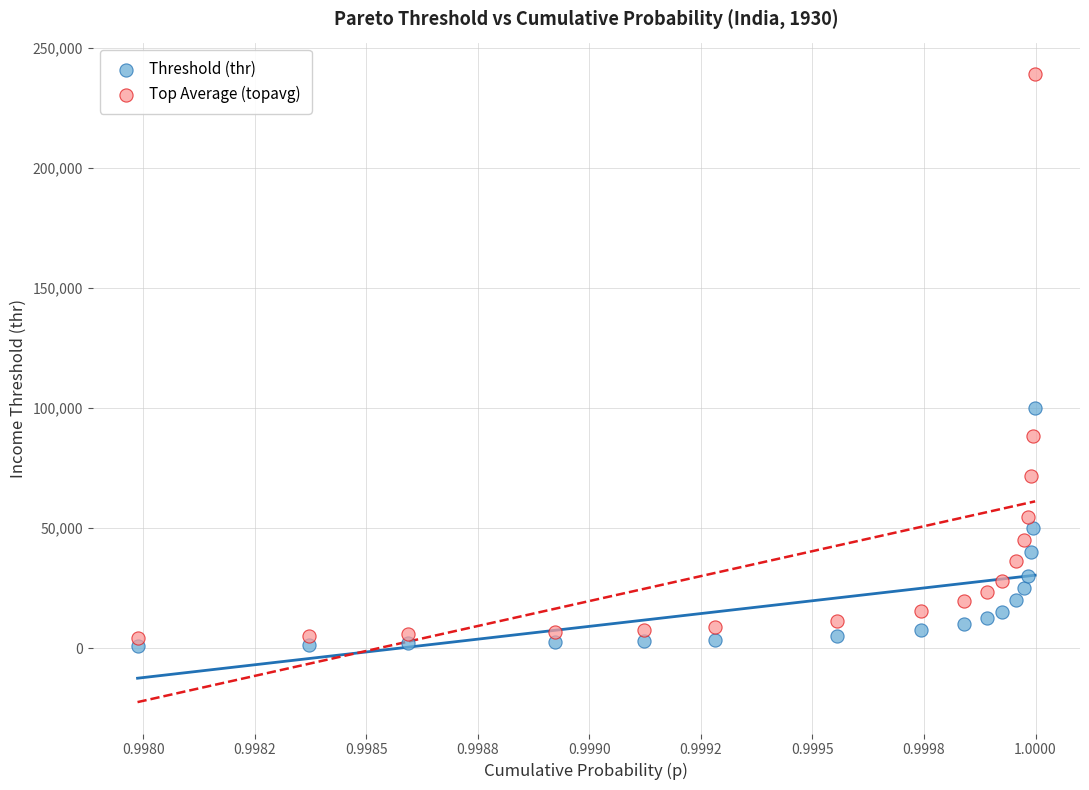

Which series contains the highest Y value?

Top Average (topavg)